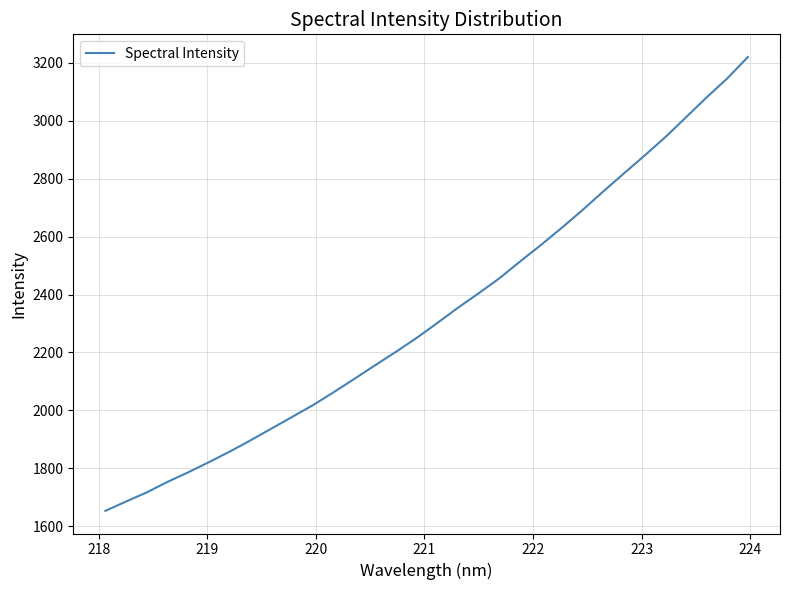

What is the greatest value displayed?

3220.6